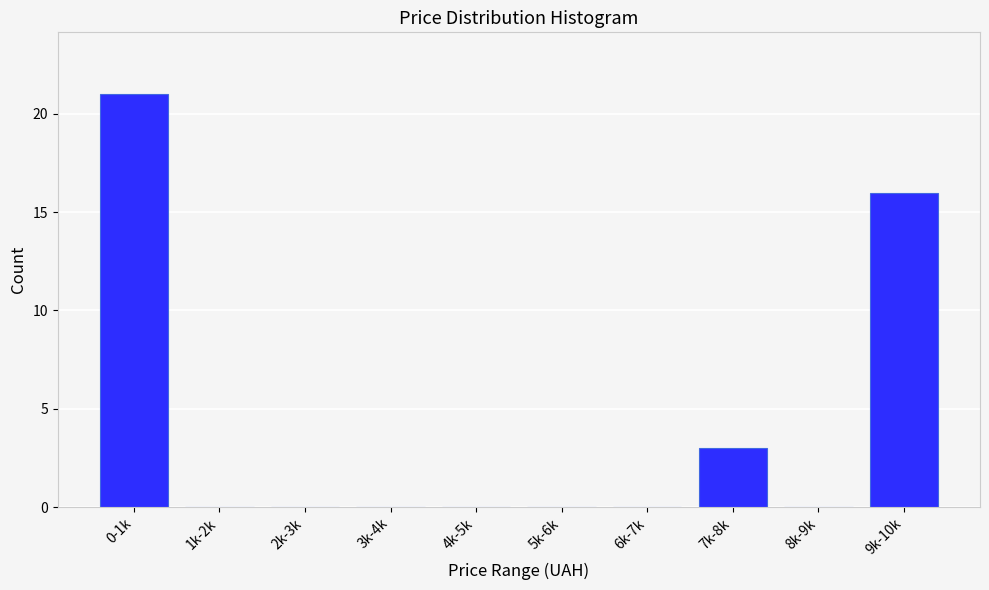

Reading right to left, transcribe all the data shown in this chart.

9k-10k=16	8k-9k=0	7k-8k=3	6k-7k=0	5k-6k=0	4k-5k=0	3k-4k=0	2k-3k=0	1k-2k=0	0-1k=21